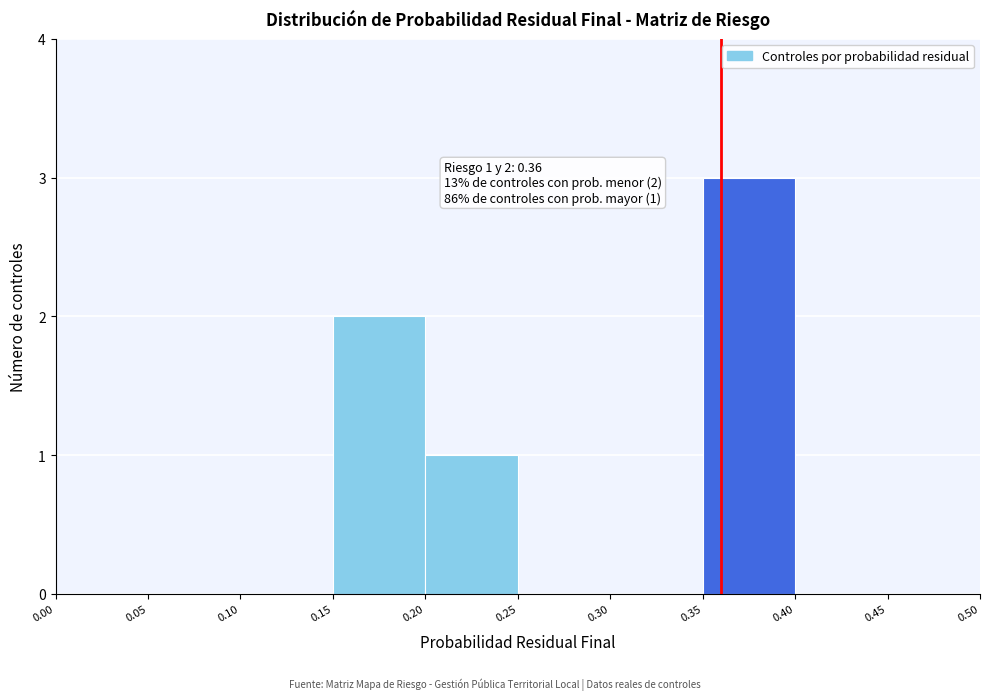

Which range on the x-axis has the tallest bar?

0.35 to 0.40